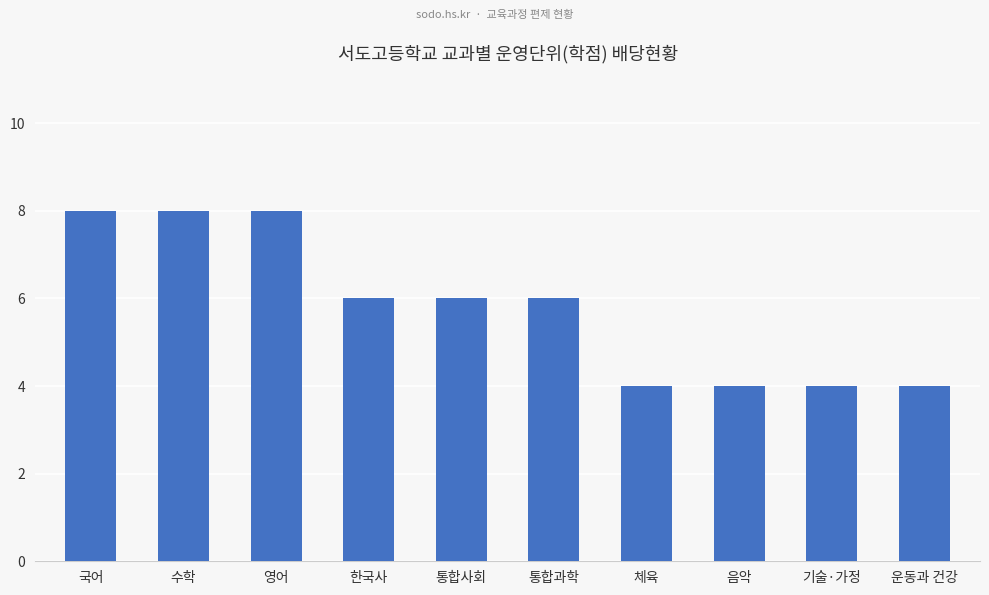

What is the greatest value displayed?

8